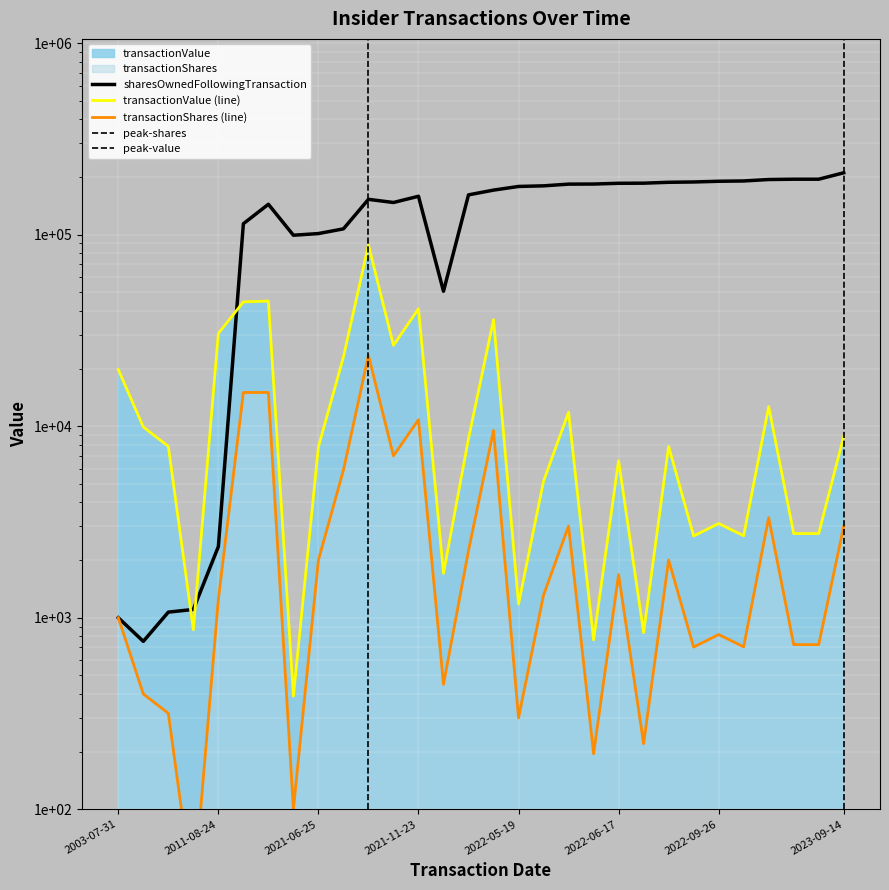

Reading right to left, transcribe all the data shown in this chart.

transactionValue: 8850	2751	2751	12658	2679	3105	2671	7840	836	6606	766	11829	5164	1179	35984	8620	1706	41026	26423	88297	22985	7800	390	45006	44546	30521	866	7846	9900	19750
sharesOwnedFollowingTransaction: 210343	194708	194708	193984	190653	189948	188324	187621	185621	185401	183720	183525	179778	178464	170796	161296	50649	158606	147166	152852	107199	101299	99299	144050	114021	2353	1105	1070	753	1000
transactionShares: 3000	724	724	3331	705	817	703	2000	220	1681	195	3010	1314	300	9500	2241	449	10810	7000	23390	5900	2000	100	15000	15000	1248	35	317	400	1000